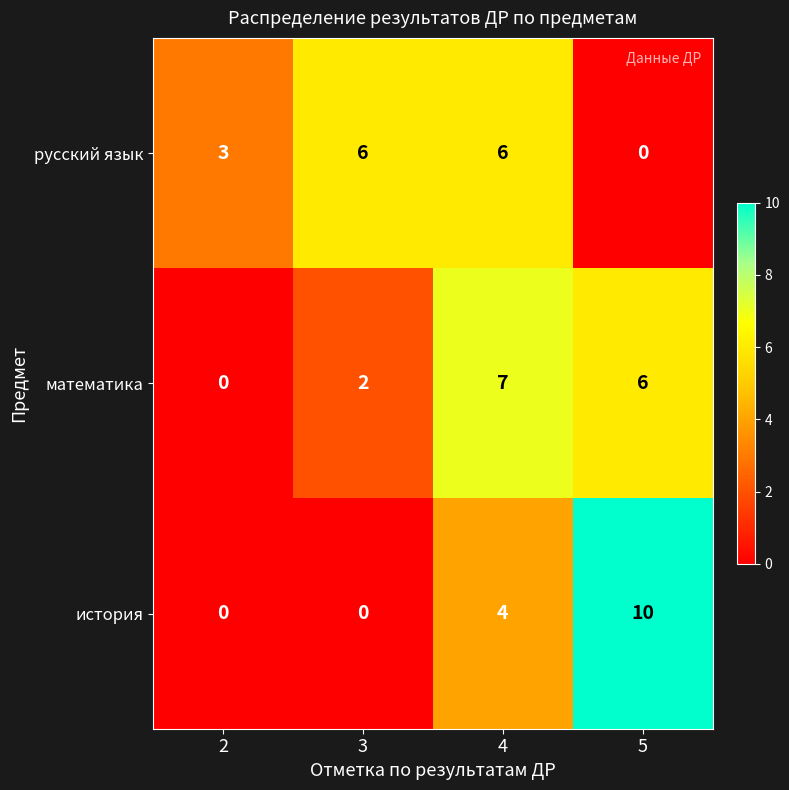

What is the difference between the second highest and second lowest values in the математика series?

4